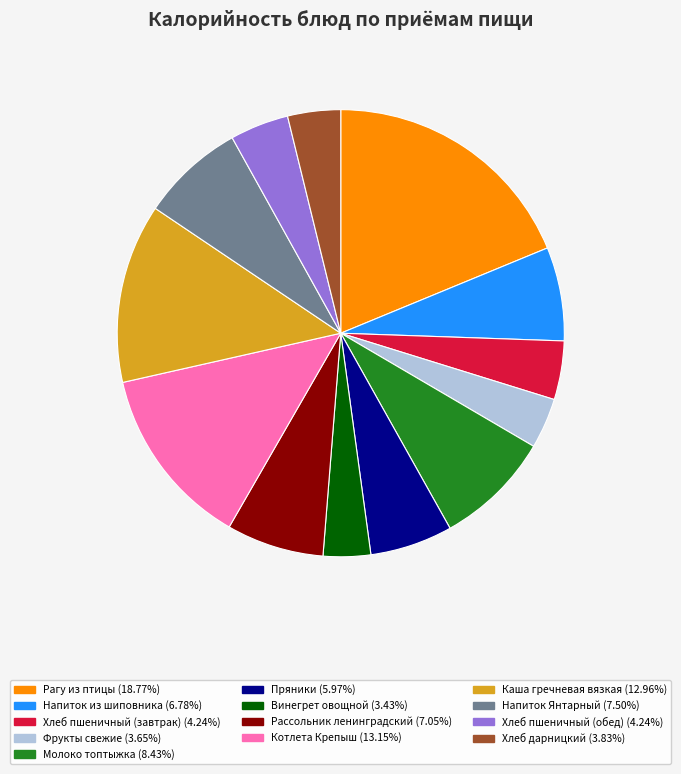

Which has a higher value, Каша гречневая вязкая or Пряники?

Каша гречневая вязкая